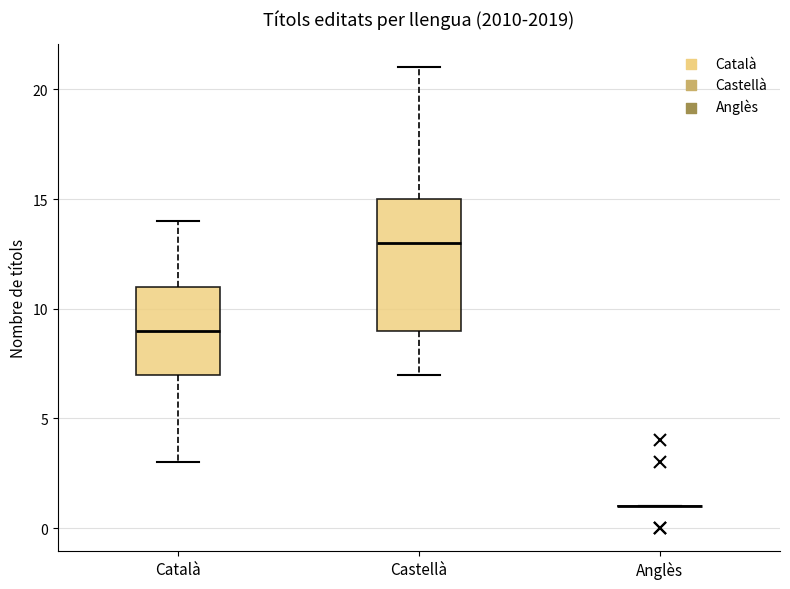

Reading left to right, transcribe this box plot: for each box, give where its median line is, the range the box spans, and where its two whiskers end, as read against the y-axis. The values are not printed on the chart, so give them approximately, as read against the axis.

Català: median 9, box 7 to 11, whiskers 3 to 14
Castellà: median 13, box 9 to 15, whiskers 7 to 21
Anglès: box collapsed to a line at 1, whiskers 1 to 1